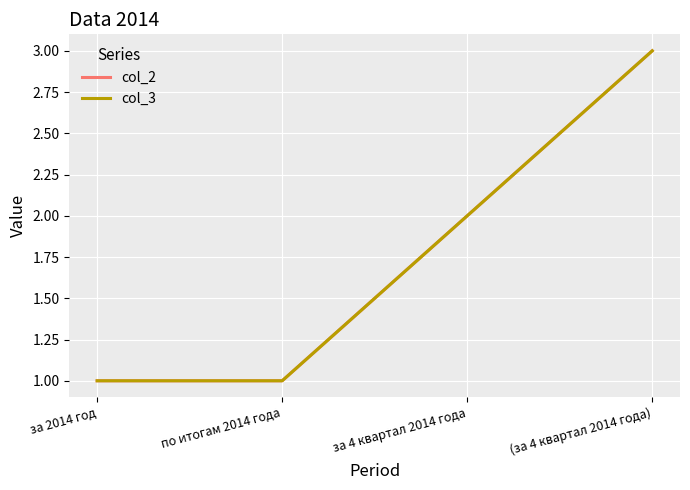

Between (за 4 квартал 2014 года) and по итогам 2014 года, which is larger?

(за 4 квартал 2014 года)